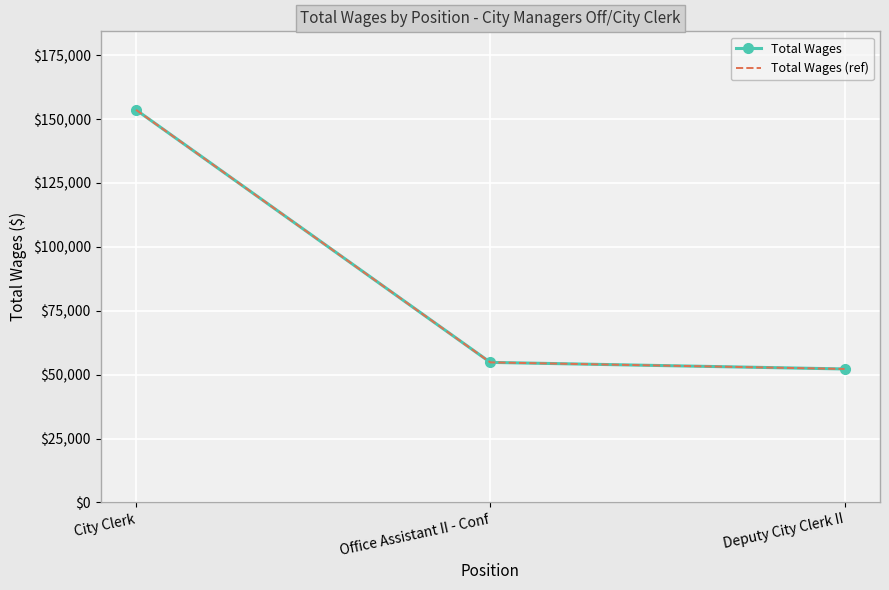

What is the label of the 2nd point from the right?

Office Assistant II - Conf